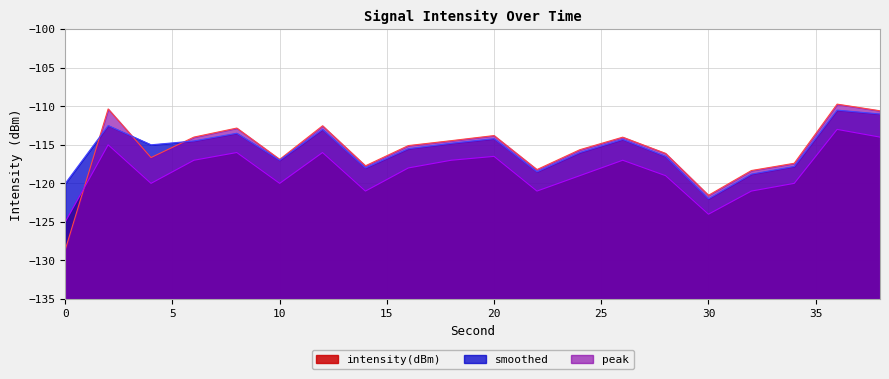

What are all the series names shown in the legend?

intensity(dBm), smoothed, peak